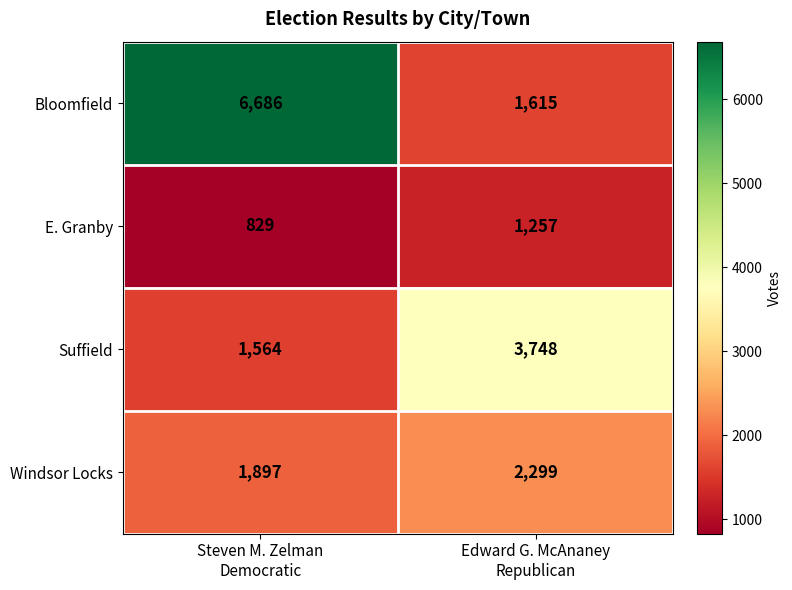

What is the total value across all series at Steven M. Zelman
Democratic?

10976